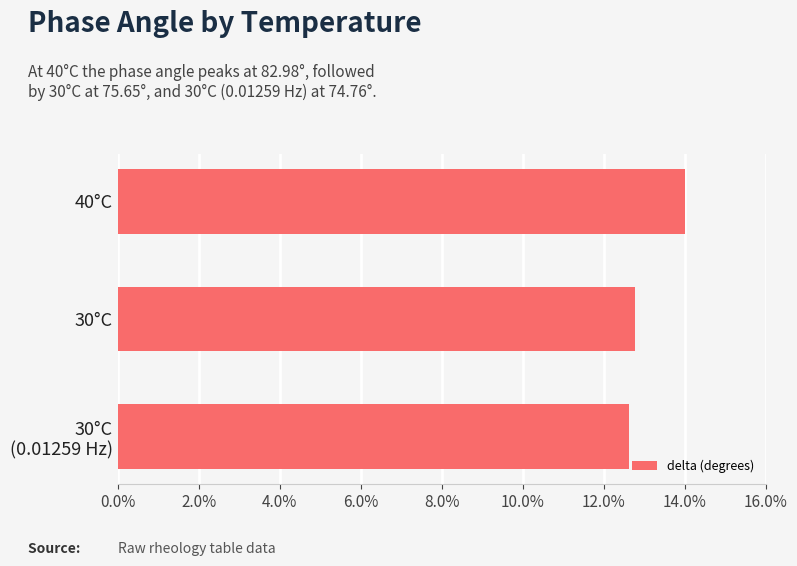

Is it true that the value at 40°C is 14.0?

True